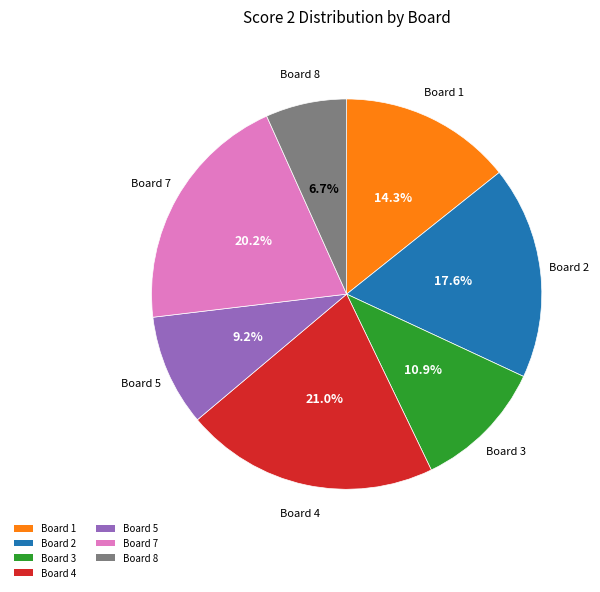

Is there any slice that represents more than half of the pie?

No